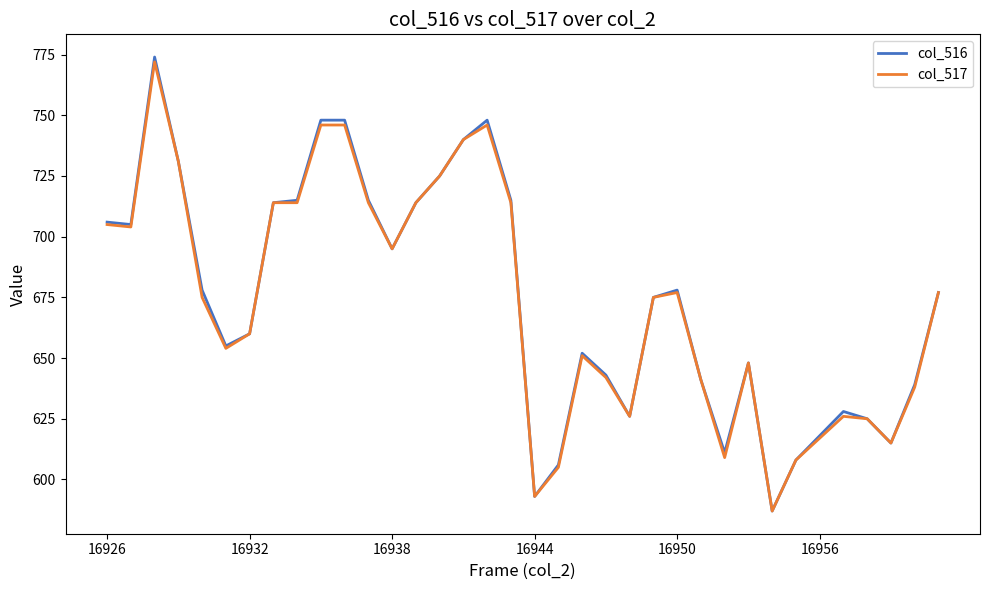

Reading left to right, transcribe all the data shown in this chart.

col_516: 706	705	774	731	678	655	660	714	715	748	748	715	695	714	725	740	748	715	593	606	652	643	626	675	678	641	611	648	587	608	618	628	625	615	639	677
col_517: 705	704	772	731	675	654	660	714	714	746	746	714	695	714	725	740	746	714	593	605	651	642	626	675	677	641	609	648	587	608	617	626	625	615	638	677